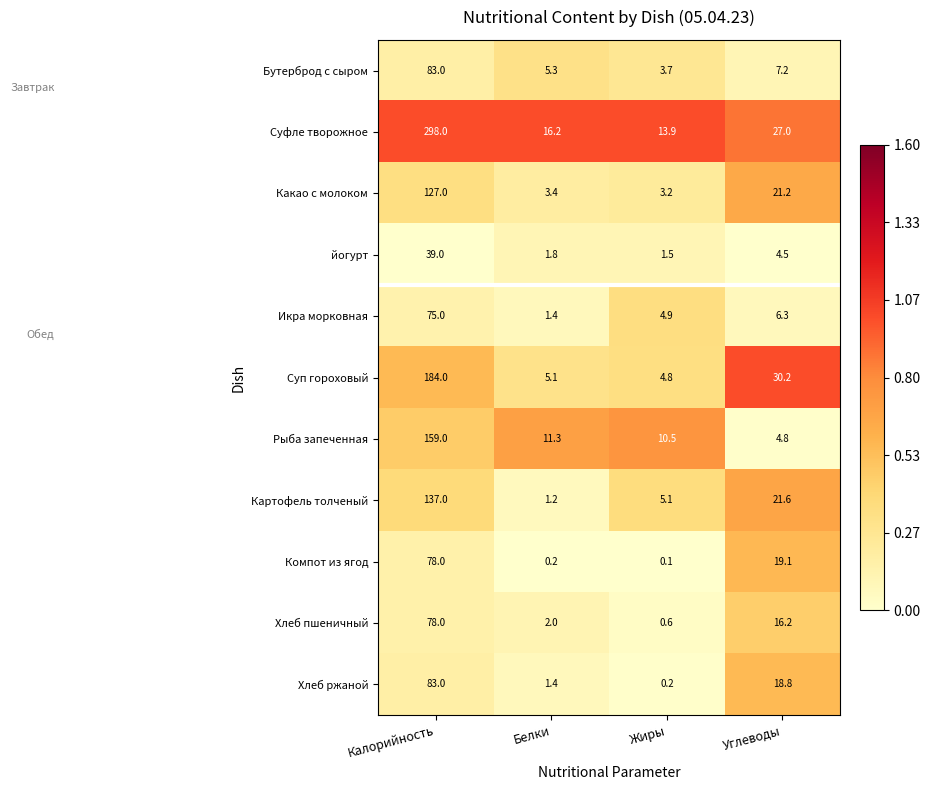

What is the difference between the maximum and minimum values in the Икра морковная series?

73.6